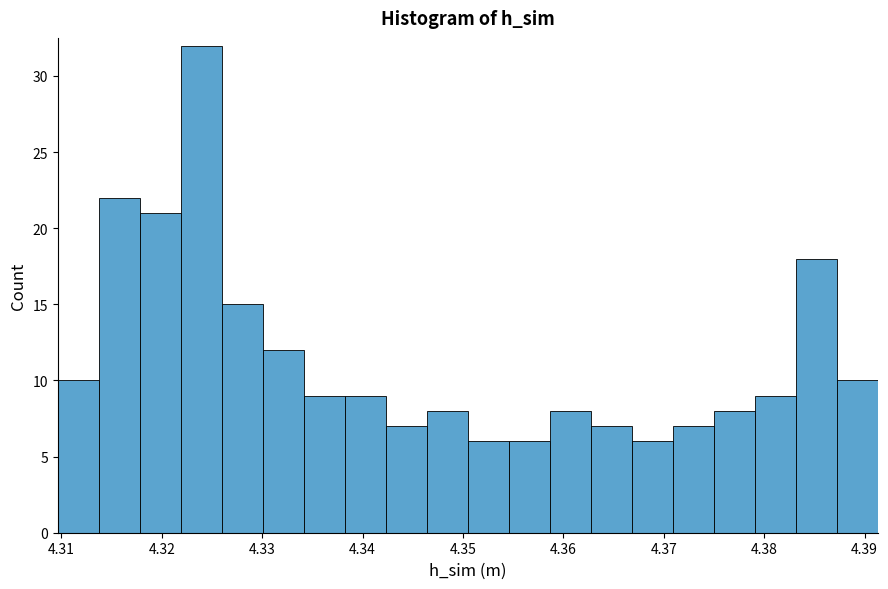

What is the height of the bar covering 4.371 to 4.375 on the x-axis? Neither the bar edges nor the heights are printed on the chart, so give them approximately, as read against the axes.

7